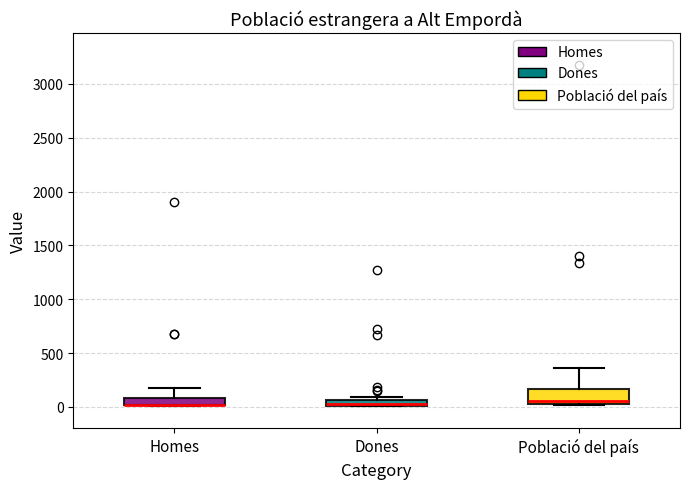

Where is the lower edge of the box for Dones on the y-axis? The values are not printed on the chart, so give them approximately, as read against the axis.

0